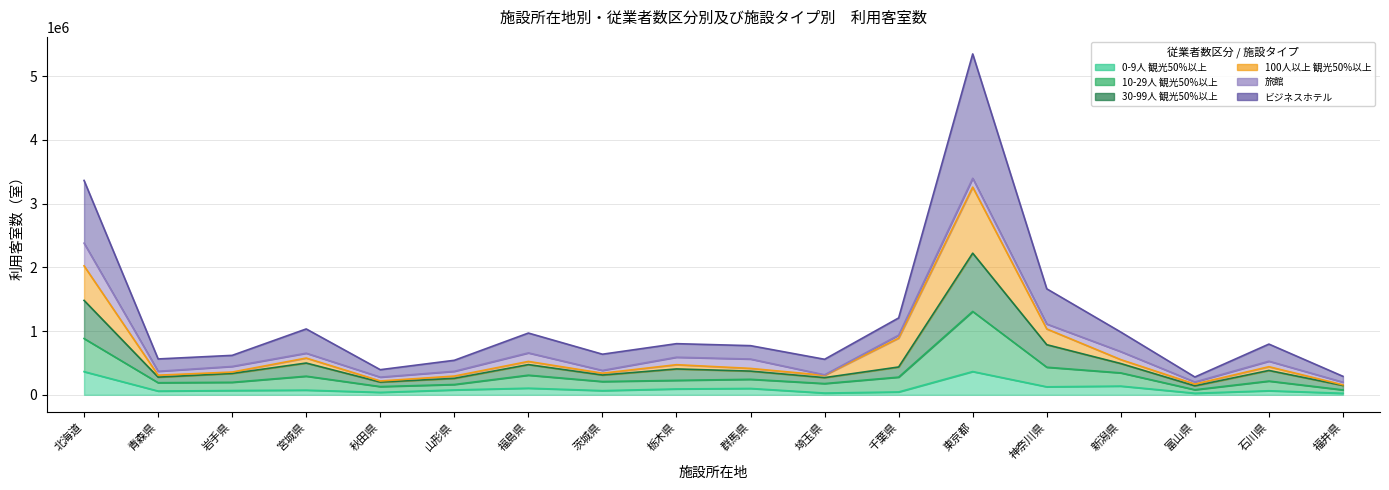

True or false: 10-29人 観光50%以上 has more than 0 points higher than both neighbors.

True